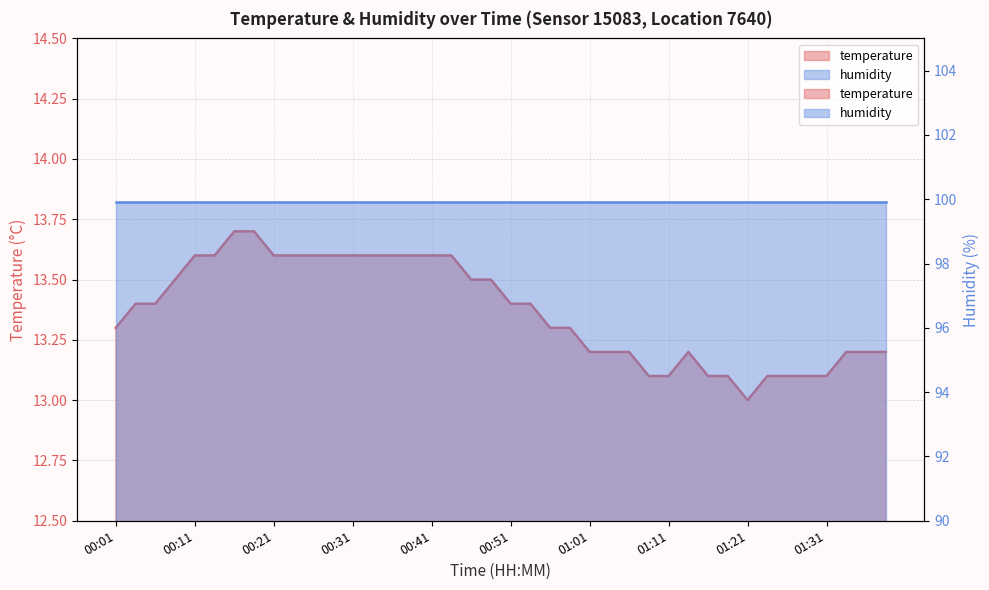

What position from the left is 00:41?

17